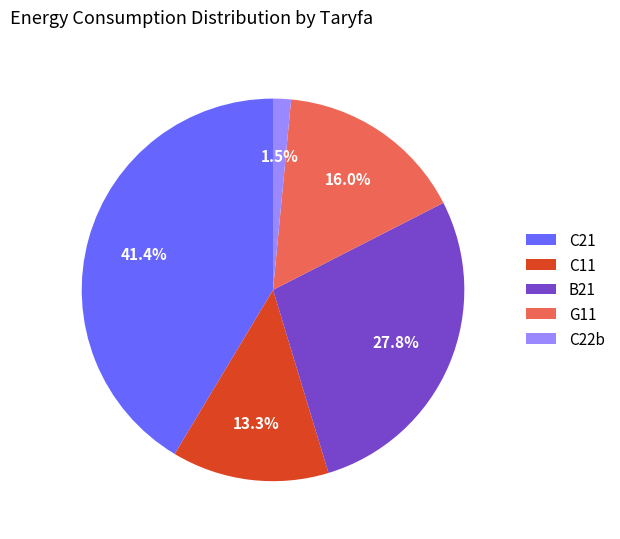

Is there a majority slice in this chart?

No